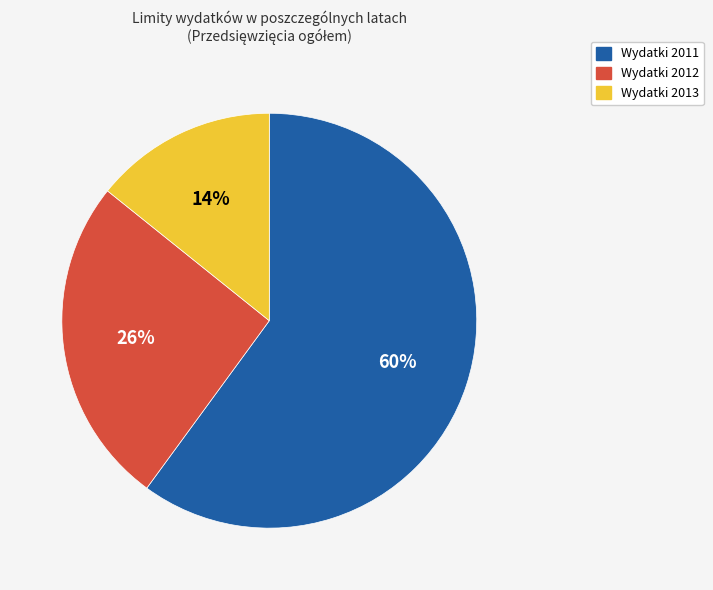

Does any single category account for the majority?

Yes